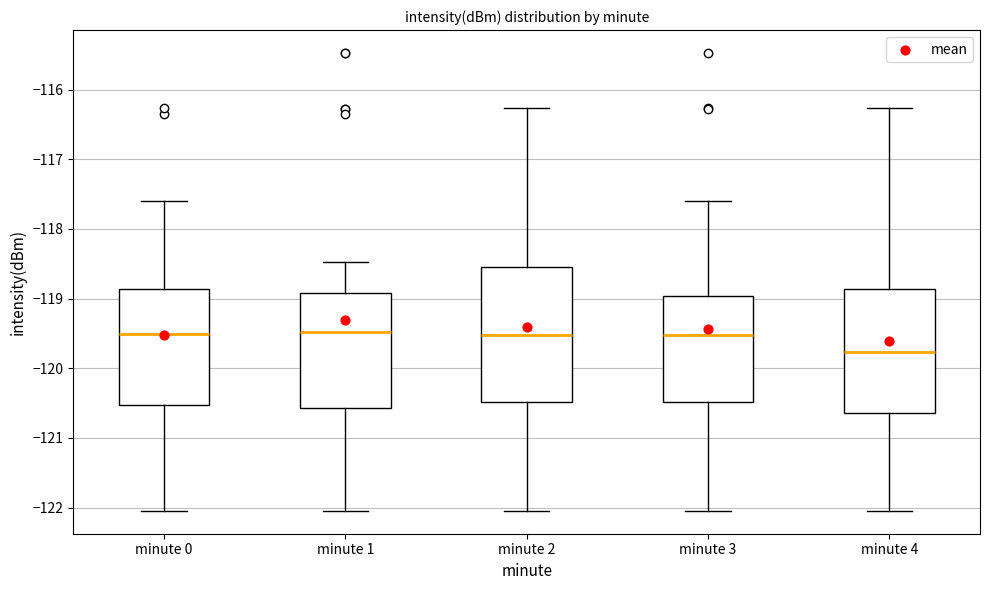

Where does the median line of the box for minute 1 sit on the y-axis? The values are not printed on the chart, so give them approximately, as read against the axis.

-119.5